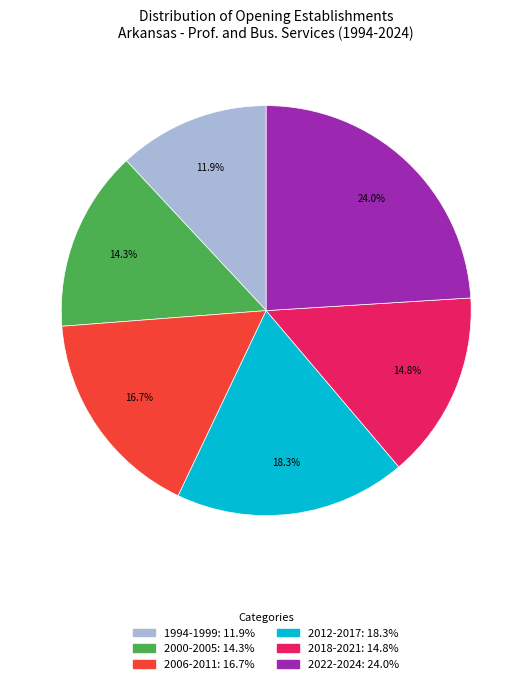

Is there any slice that represents more than half of the pie?

No